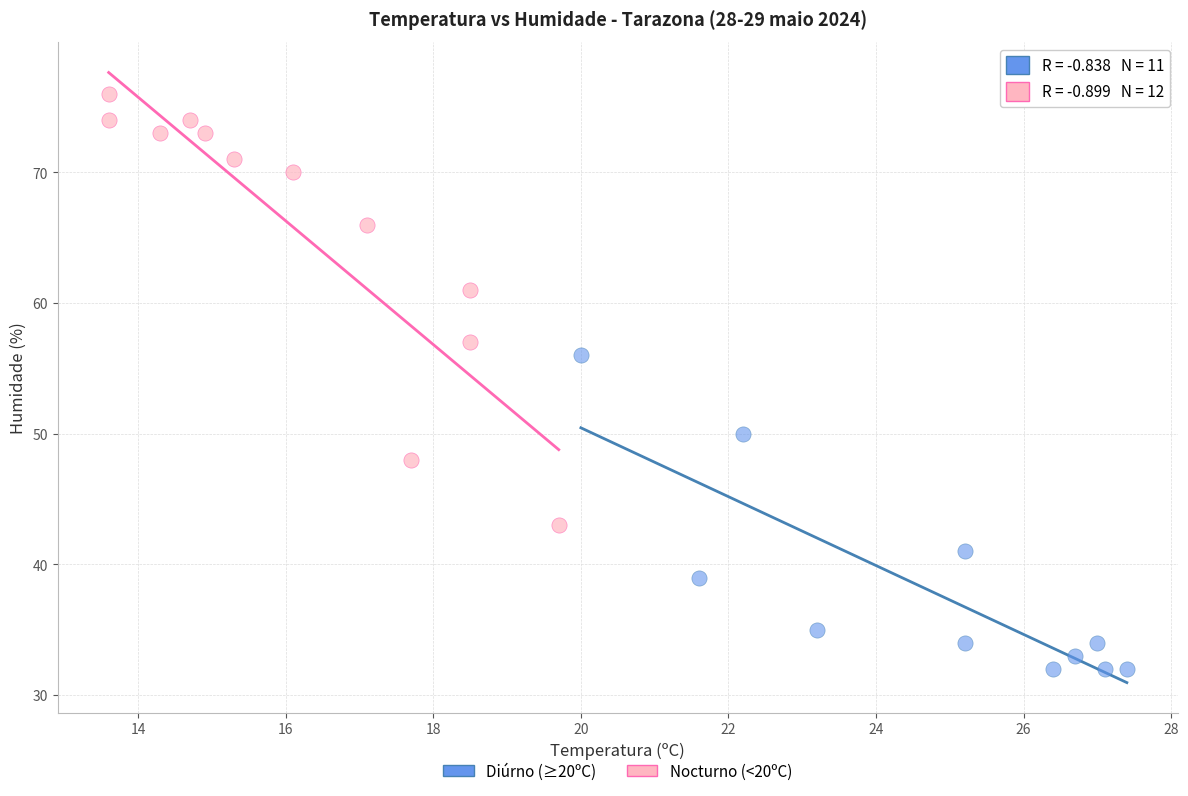

Which series contains the lowest Y value?

Diúrno (≥20ºC)